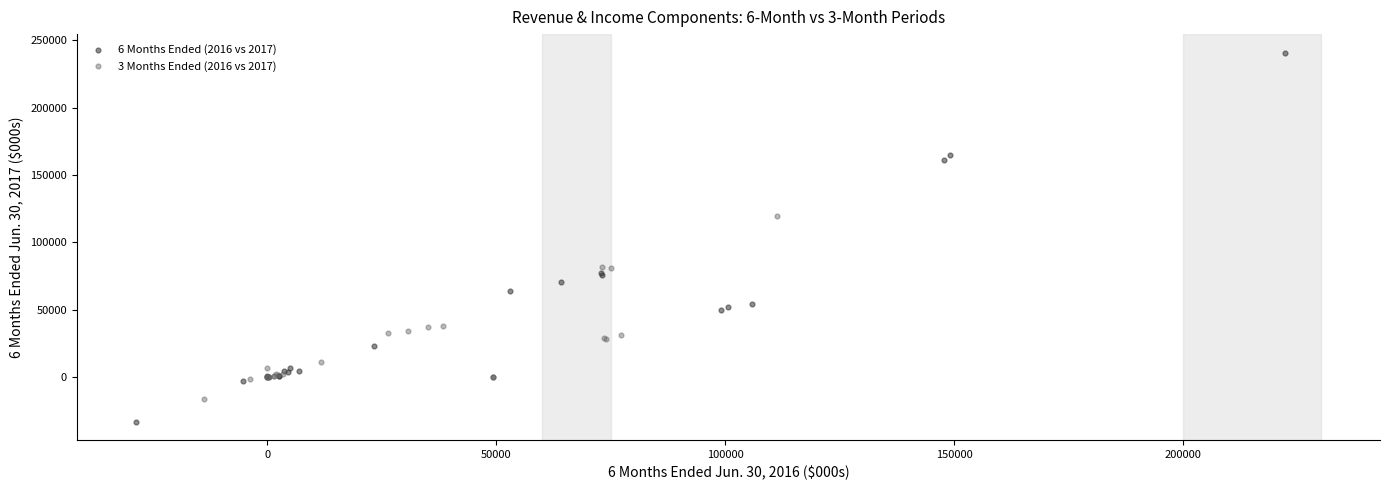

Which series has the largest Y range (max minus min)?

6 Months Ended (2016 vs 2017)